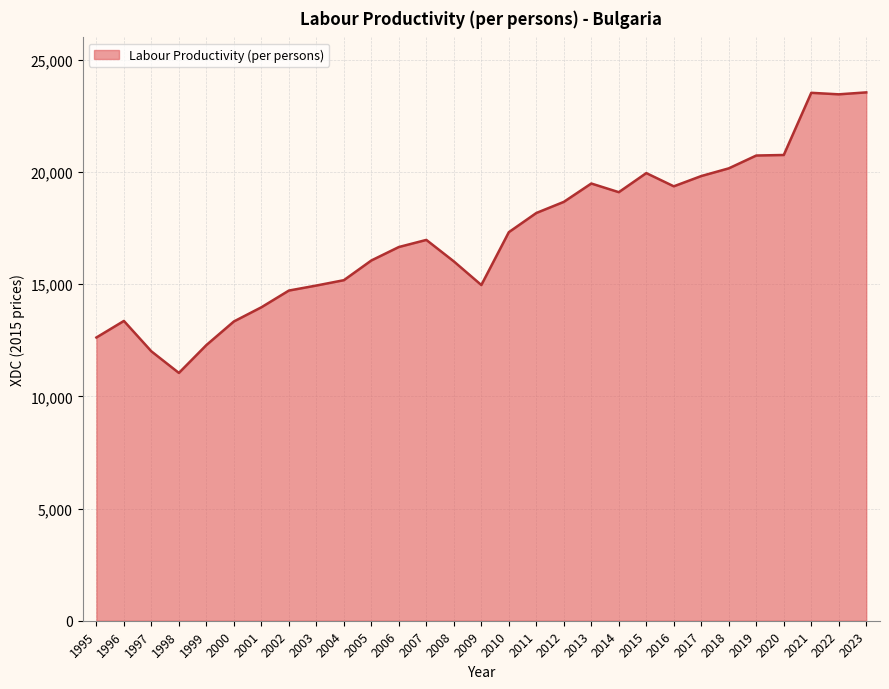

What is the maximum value shown in the chart?

23549.5